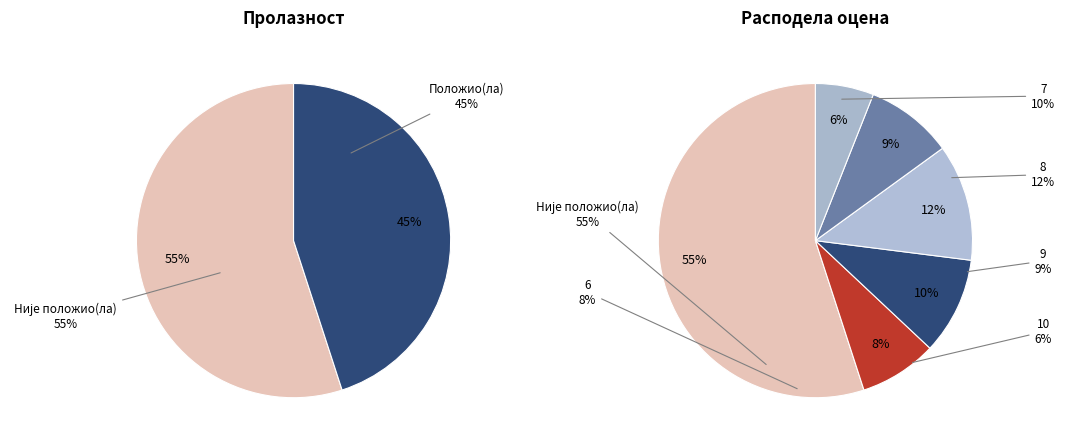

What is the smallest slice in the pie chart?

6